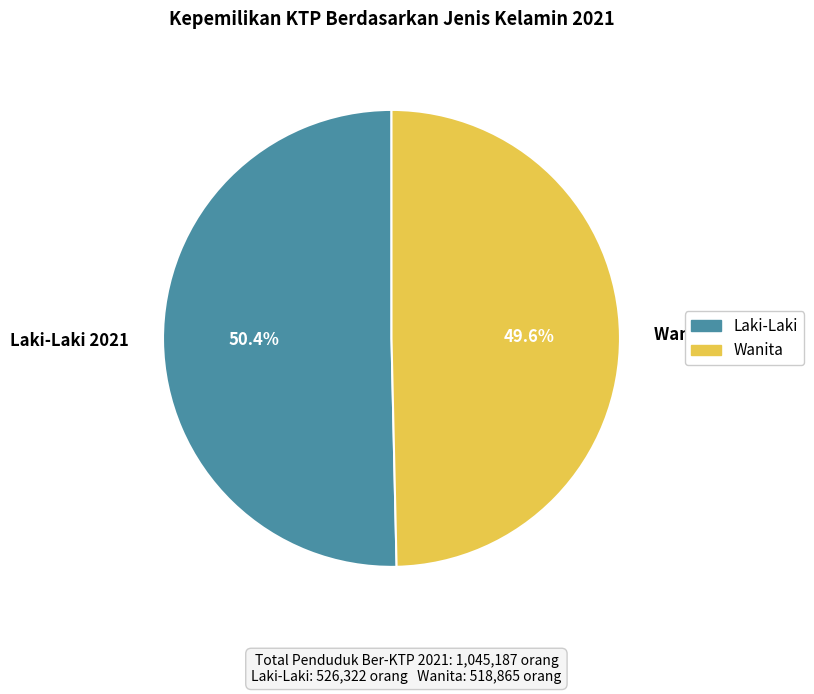

Rank the categories by value from highest to lowest.

Laki-Laki 2021, Wanita 2021